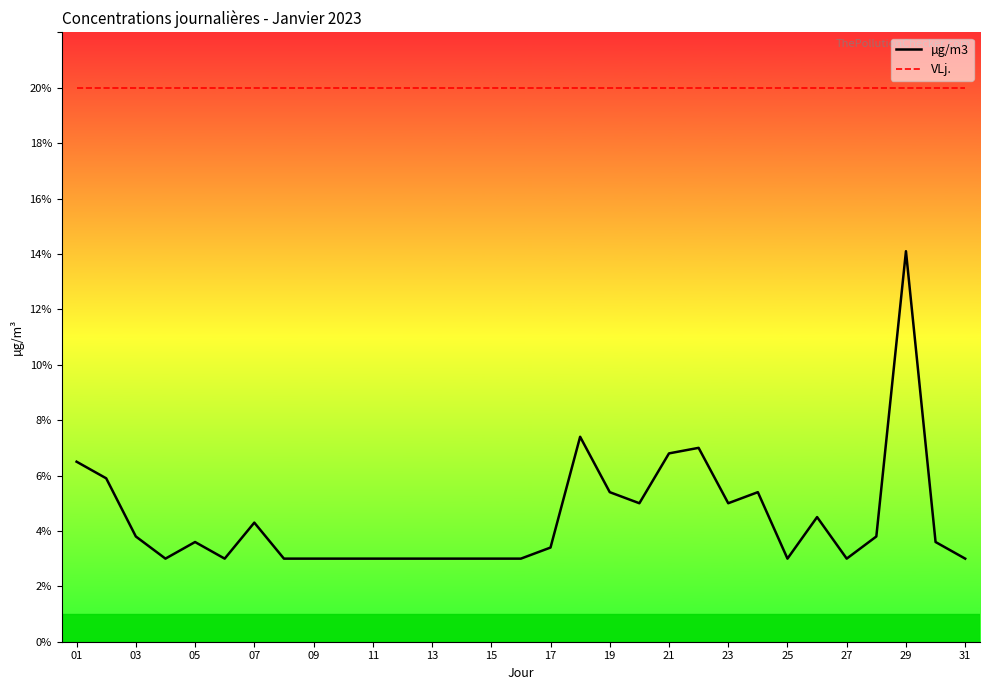

List the series in order of their peak value, lowest first.

µg/m3, VLj.